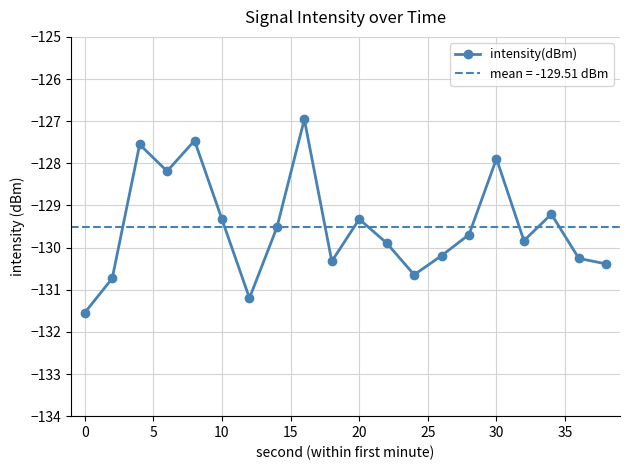

Does the chart display data point markers on the line(s)?

Yes